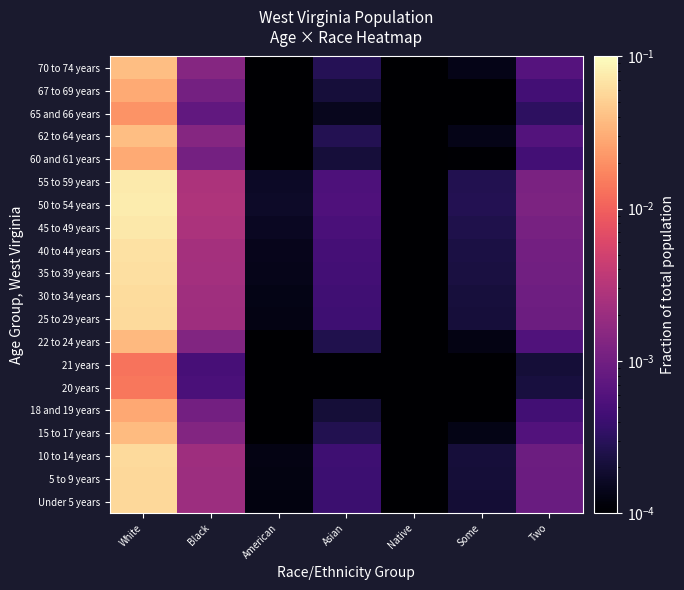

Count the number of data series in this chart.

20